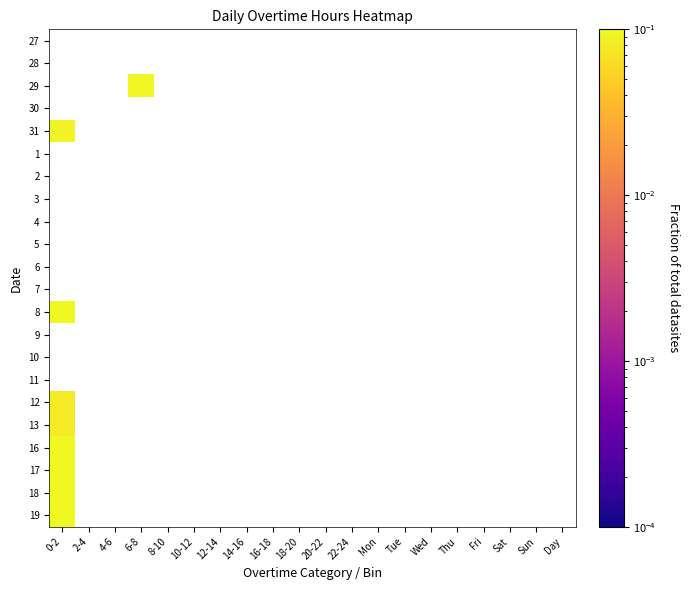

Which category has the highest value in the 13 series?

0-2